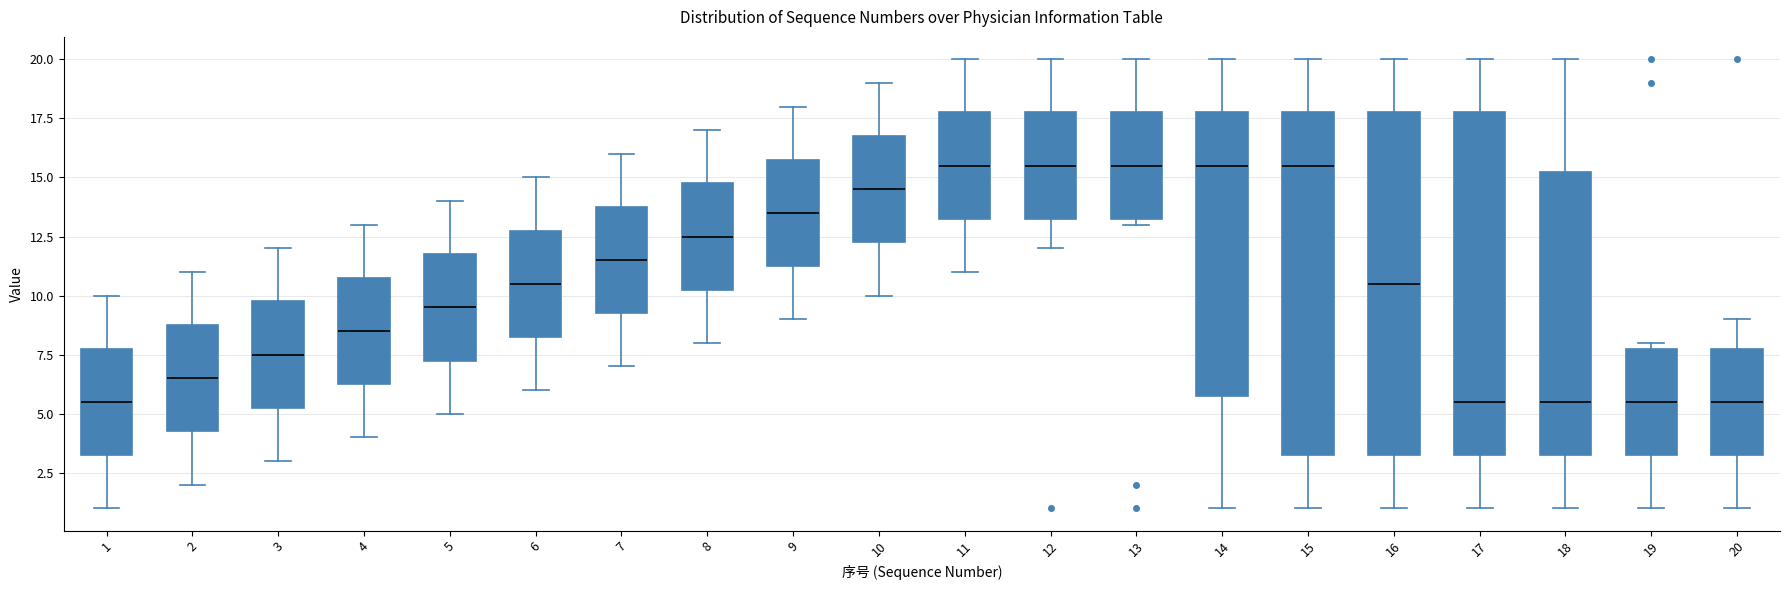

Reading left to right, read every box against the y-axis: the position of its median line, the range the box covers, and the ends of its whiskers. The values are not printed on the chart, so give them approximately, as read against the axis.

1: median 5.5, box 3.5 to 8.0, whiskers 1.0 to 10.0
2: median 6.5, box 4.5 to 9.0, whiskers 2.0 to 11.0
3: median 7.5, box 5.5 to 10.0, whiskers 3.0 to 12.0
4: median 8.5, box 6.5 to 11.0, whiskers 4.0 to 13.0
5: median 9.5, box 7.5 to 12.0, whiskers 5.0 to 14.0
6: median 10.5, box 8.5 to 13.0, whiskers 6.0 to 15.0
7: median 11.5, box 9.5 to 14.0, whiskers 7.0 to 16.0
8: median 12.5, box 10.5 to 15.0, whiskers 8.0 to 17.0
9: median 13.5, box 11.5 to 16.0, whiskers 9.0 to 18.0
10: median 14.5, box 12.5 to 17.0, whiskers 10.0 to 19.0
11: median 15.5, box 13.5 to 18.0, whiskers 11.0 to 20.0
12: median 15.5, box 13.5 to 18.0, whiskers 12.0 to 20.0
13: median 15.5, box 13.5 to 18.0, whiskers 13.0 to 20.0
14: median 15.5, box 6.0 to 18.0, whiskers 1.0 to 20.0
15: median 15.5, box 3.5 to 18.0, whiskers 1.0 to 20.0
16: median 10.5, box 3.5 to 18.0, whiskers 1.0 to 20.0
17: median 5.5, box 3.5 to 18.0, whiskers 1.0 to 20.0
18: median 5.5, box 3.5 to 15.5, whiskers 1.0 to 20.0
19: median 5.5, box 3.5 to 8.0, whiskers 1.0 to 8.0 (just above the box's upper edge)
20: median 5.5, box 3.5 to 8.0, whiskers 1.0 to 9.0